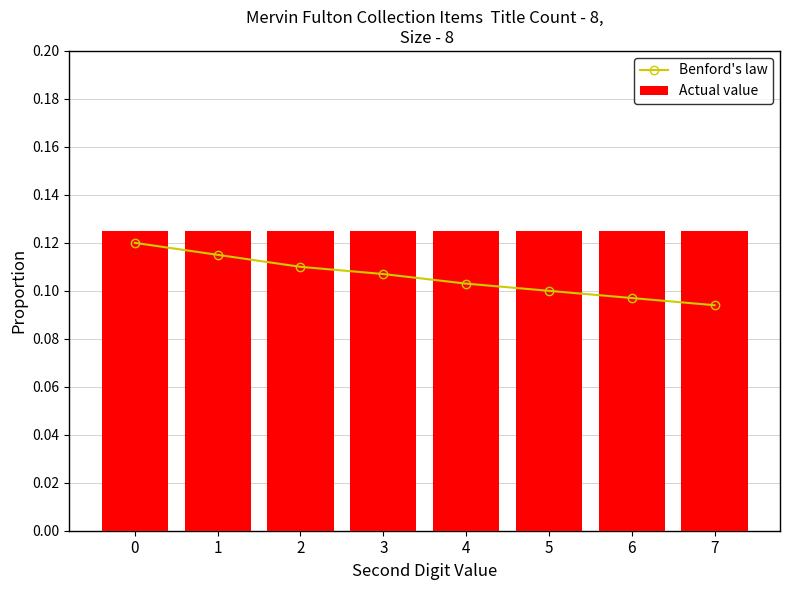

What are all the series names shown in the legend?

Benford's law, Actual value